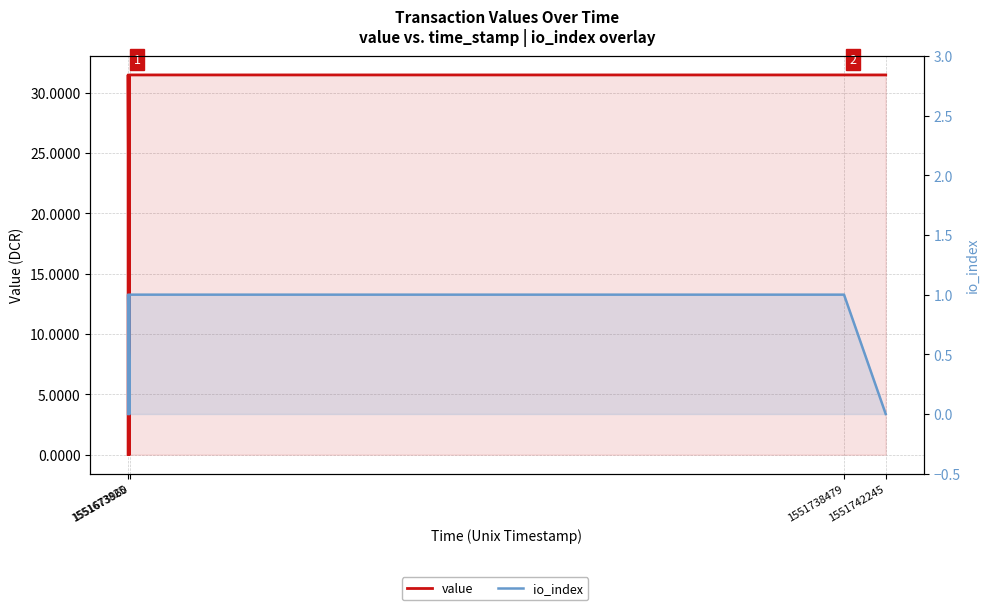

Count the number of categories in the chart.

6